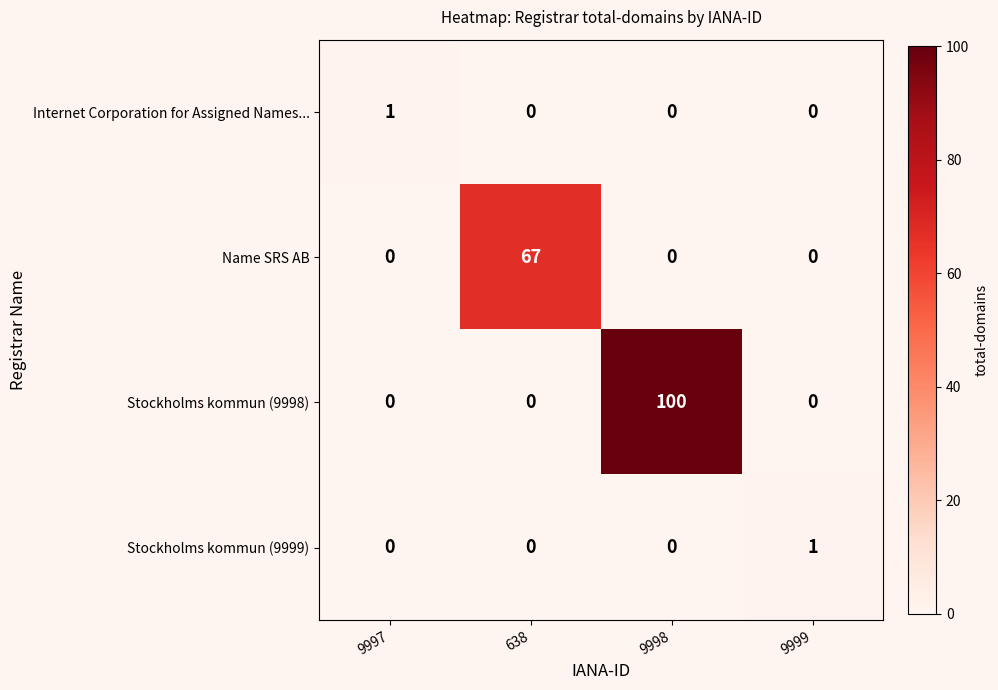

At how many categories does at least one series exceed 75?

1